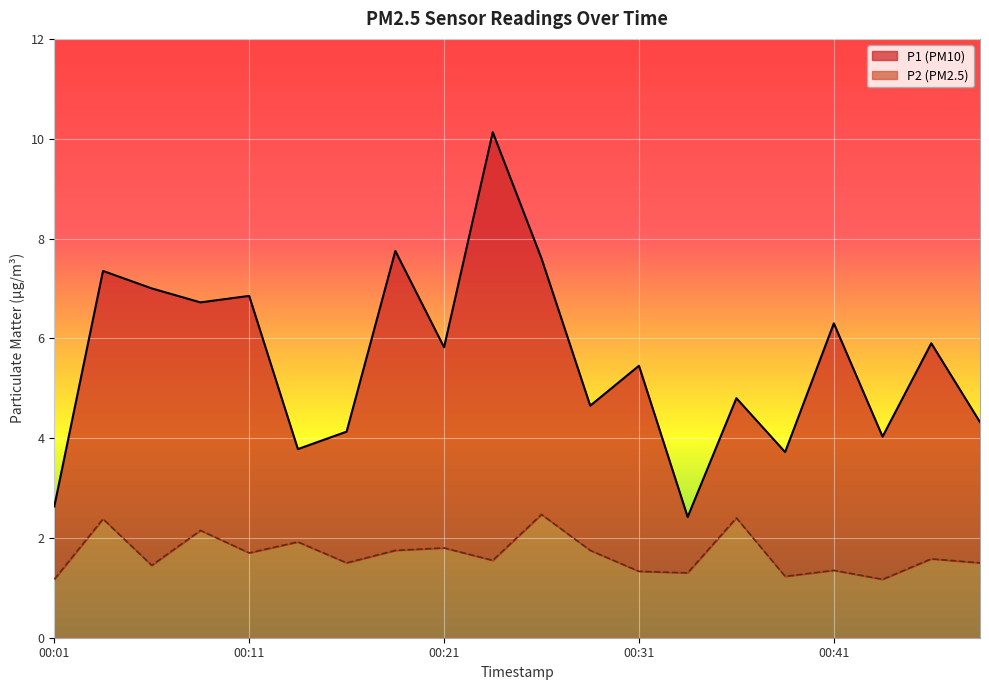

What is the difference between the highest and lowest values at 19?

2.8